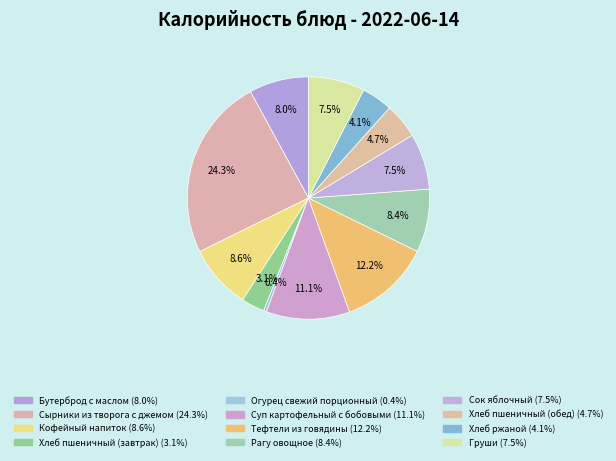

Is the sum of Суп картофельный с бобовыми and Хлеб ржаной greater than half?

No